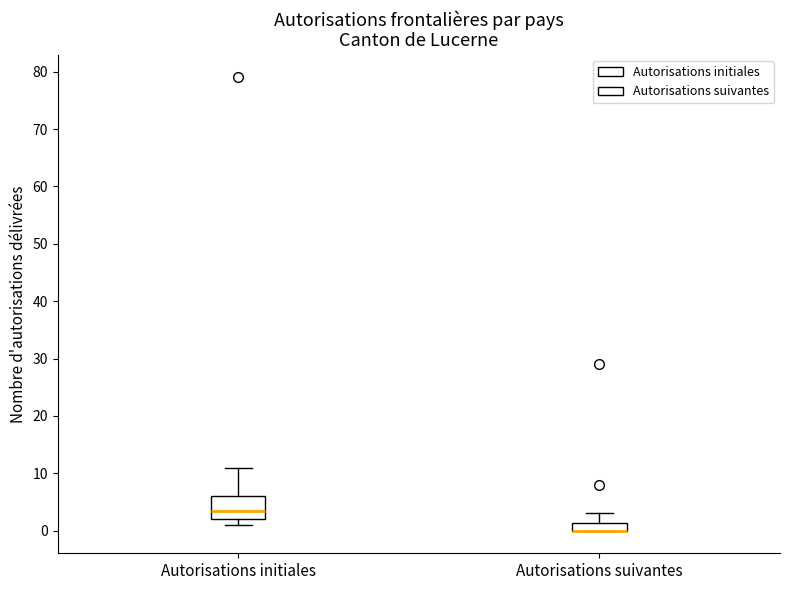

Where does the upper whisker of the box for Autorisations suivantes end on the y-axis? The values are not printed on the chart, so give them approximately, as read against the axis.

3